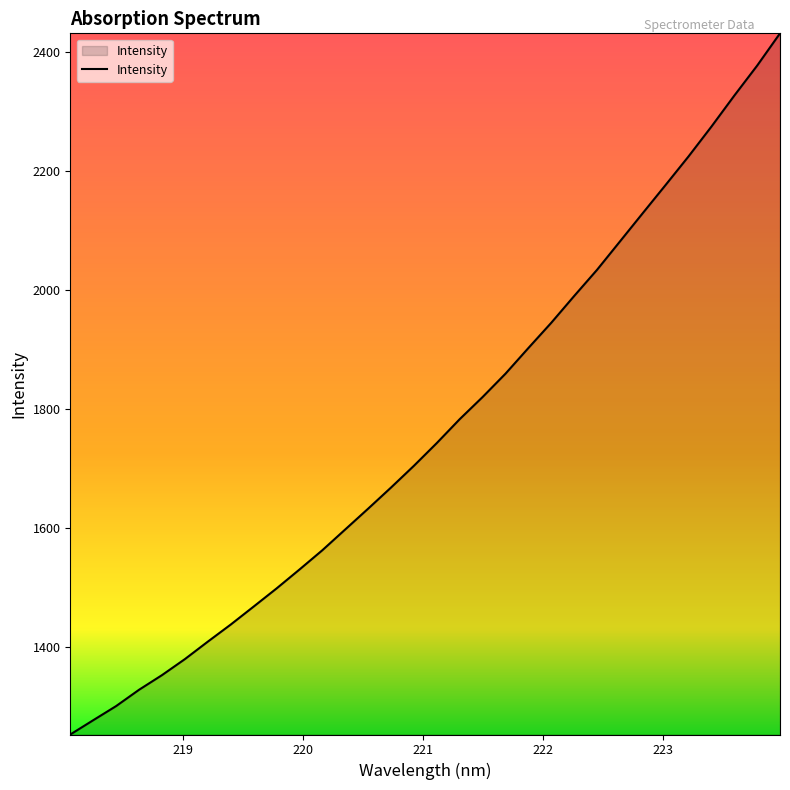

What is the greatest value displayed?

2432.1